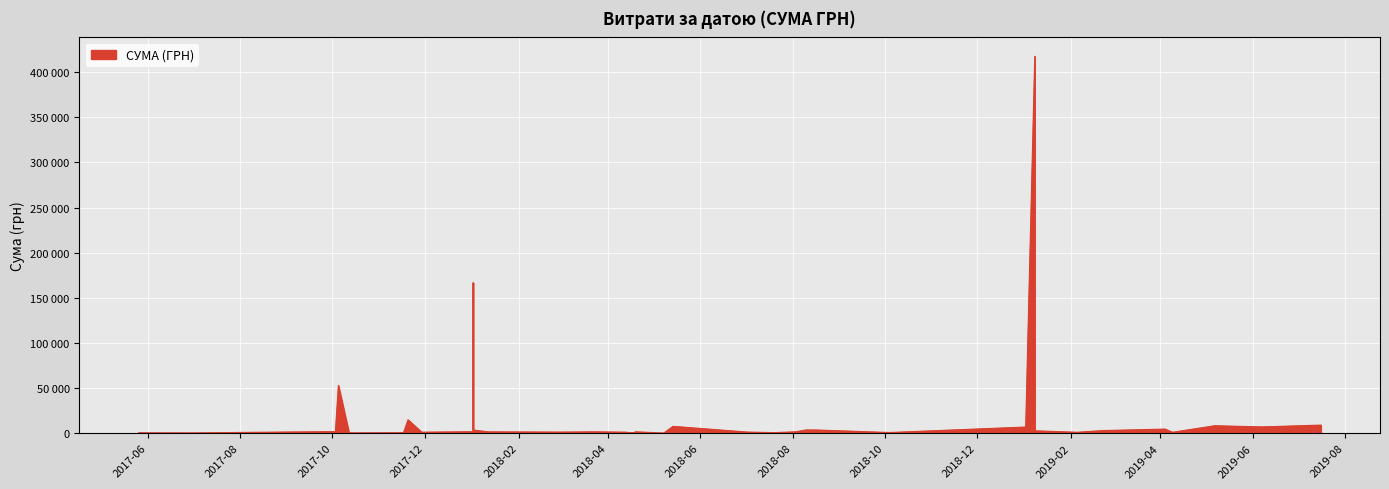

What is the maximum value shown in the chart?

417701.9